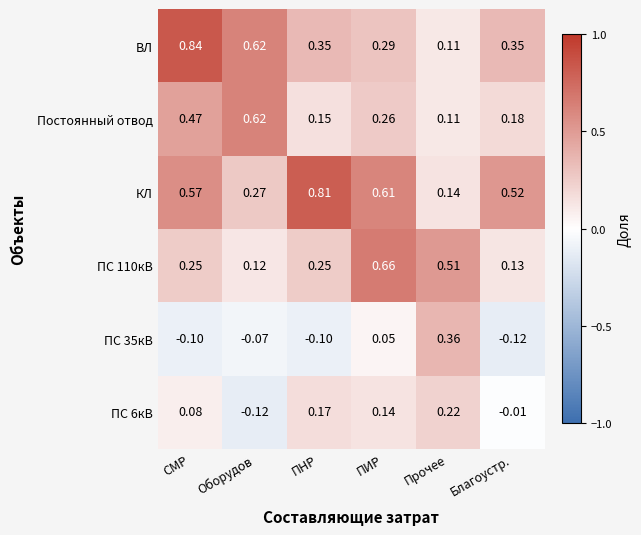

List the series in order of their peak value, highest first.

ВЛ, КЛ, ПС 110кВ, Постоянный отвод, ПС 35кВ, ПС 6кВ